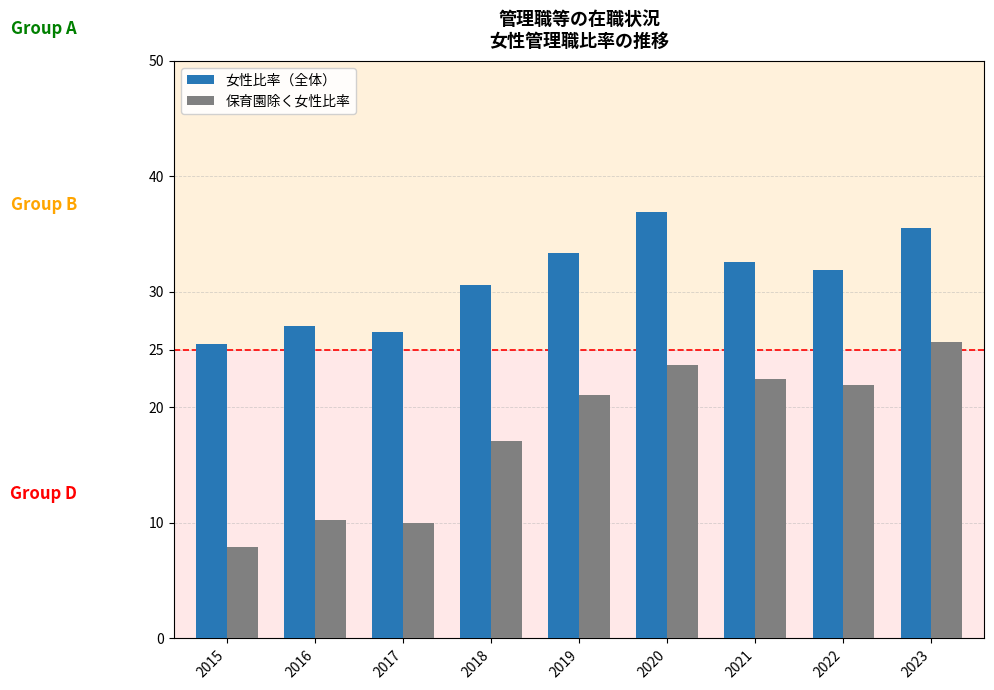

What is the total value across all series at 2022?

53.9